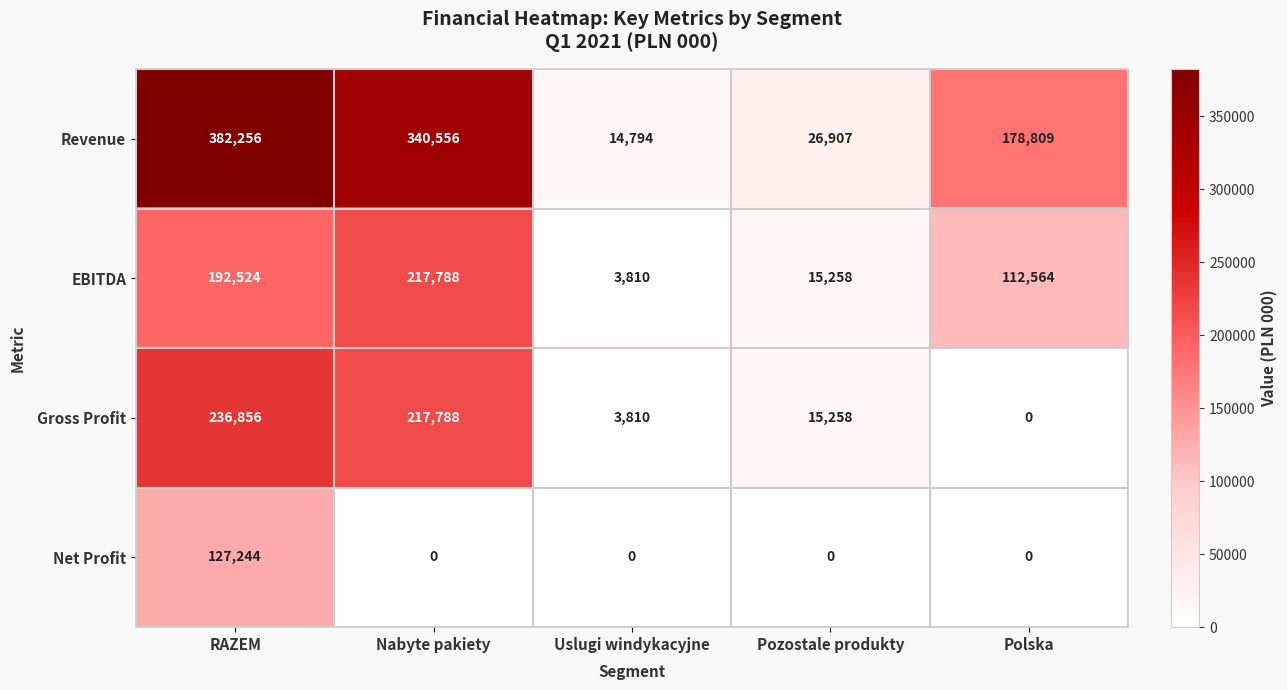

How many data points in Gross Profit are less than 15258?

2